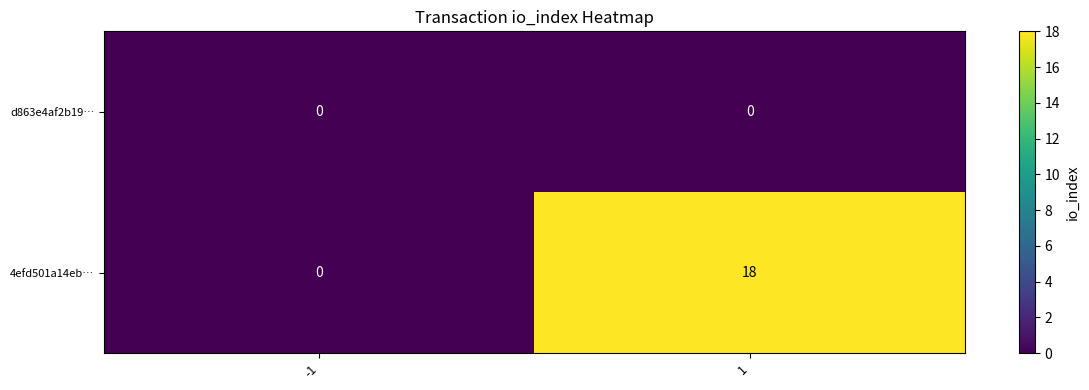

The d863e4af2b19… series shows 0 at -1. True or false?

True